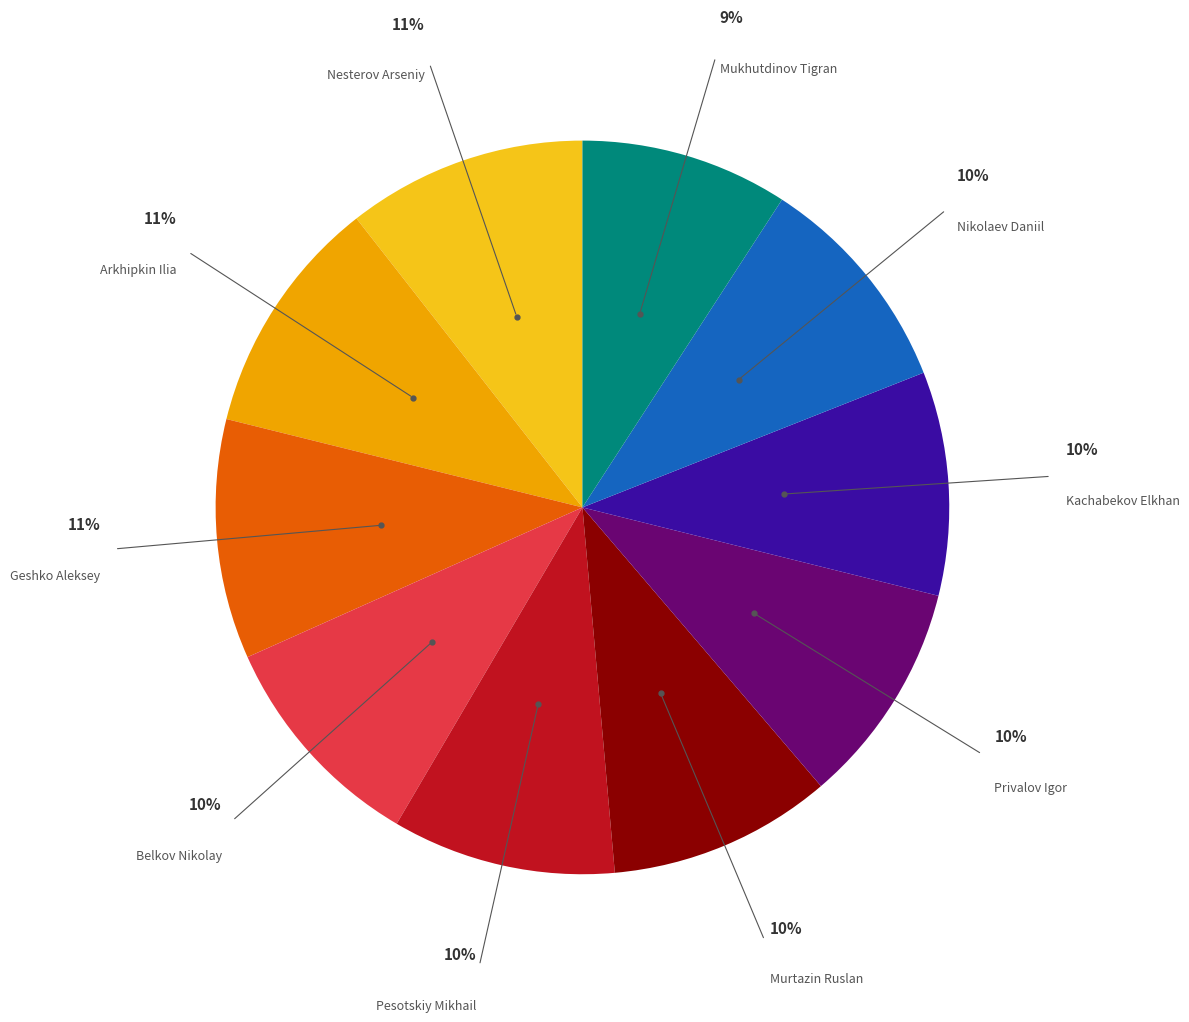

Does any single category account for the majority?

No